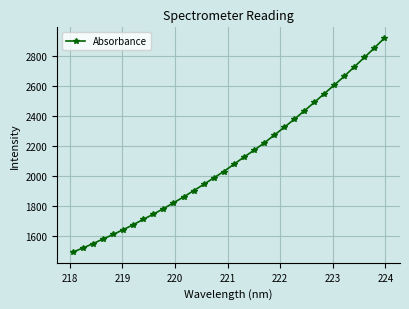

What is the average value?

2107.2